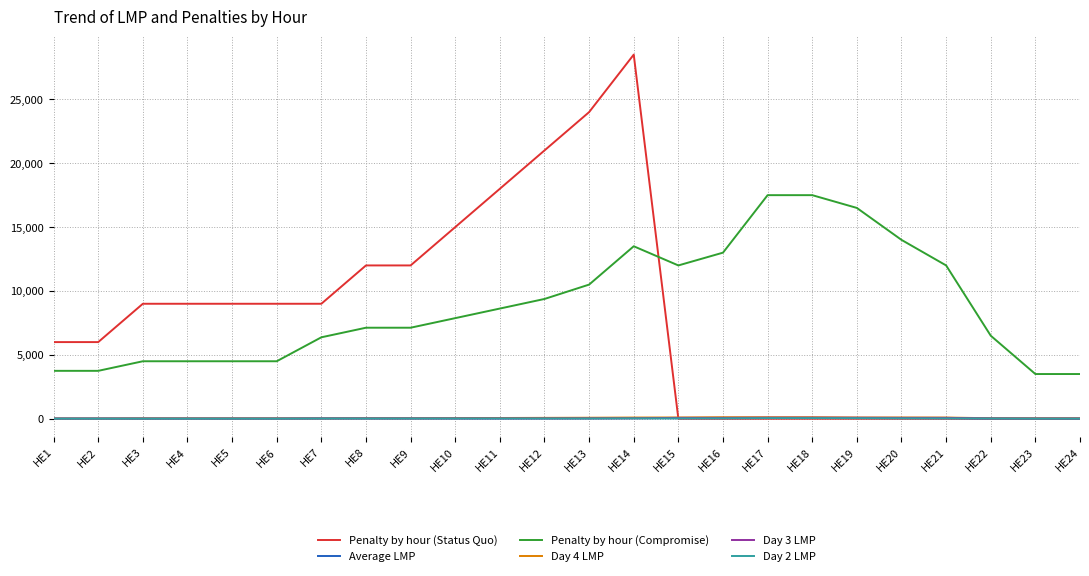

Is this an area chart (filled region under the line)?

No